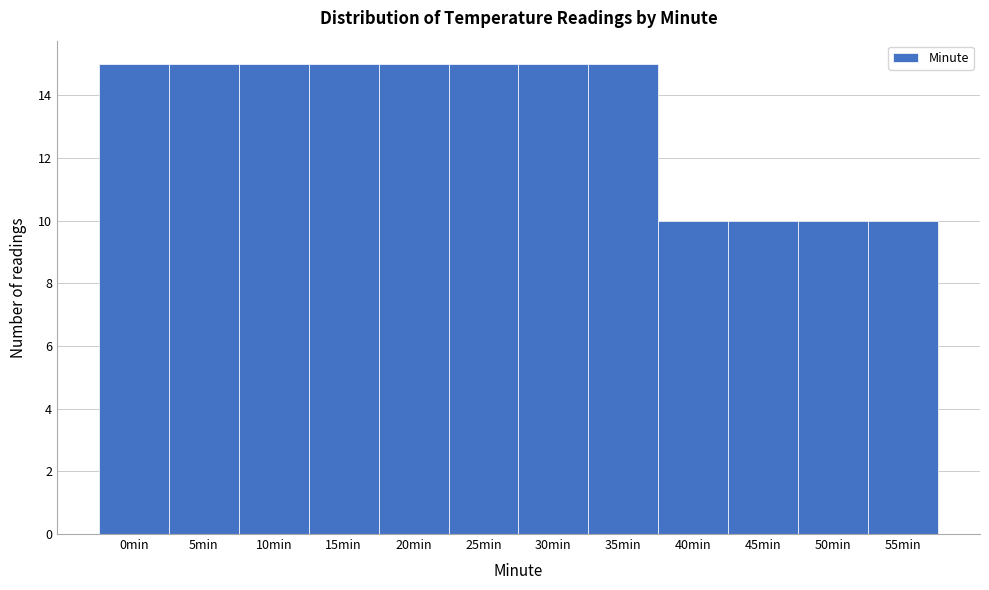

Reading right to left, extract all data points from this chart.

10	10	10	10	15	15	15	15	15	15	15	15